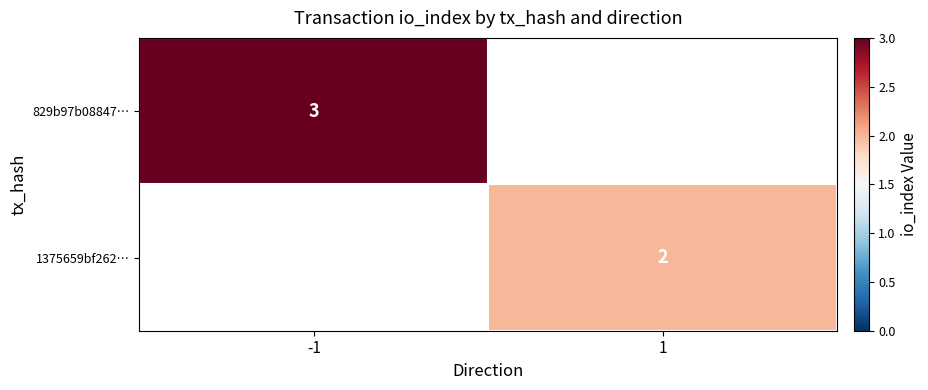

Is the value of 829b97b08847… at -1 greater than the value of 1375659bf262… at 1?

Yes